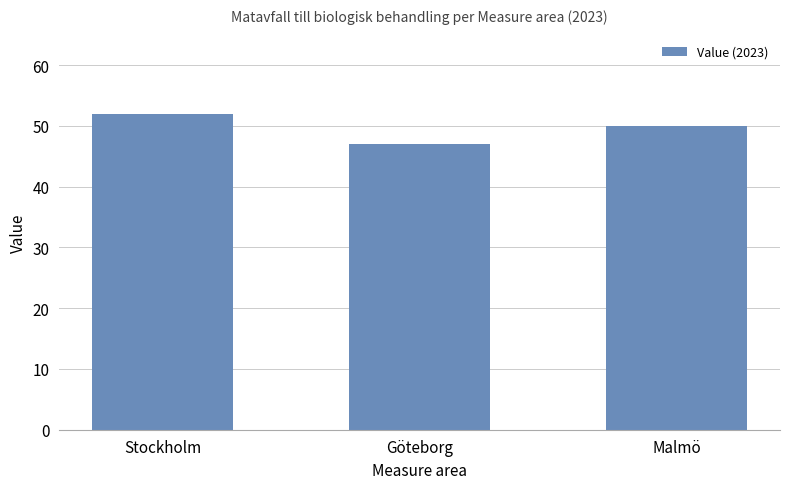

What is the change in value from Göteborg to Malmö?

+3